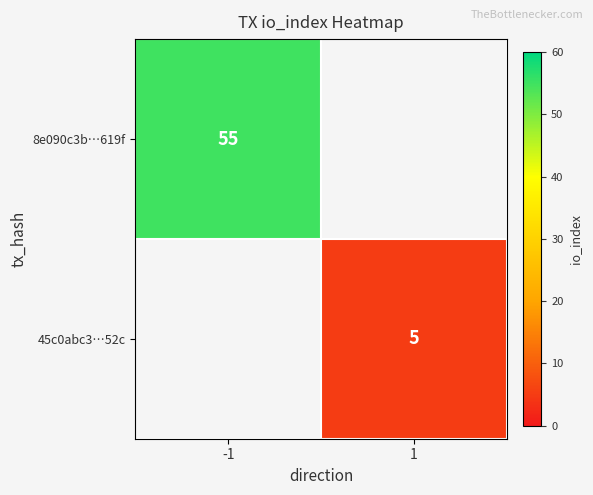

Is the value of 8e090c3b…619f at -1 greater than the value of 45c0abc3…52c at 1?

Yes